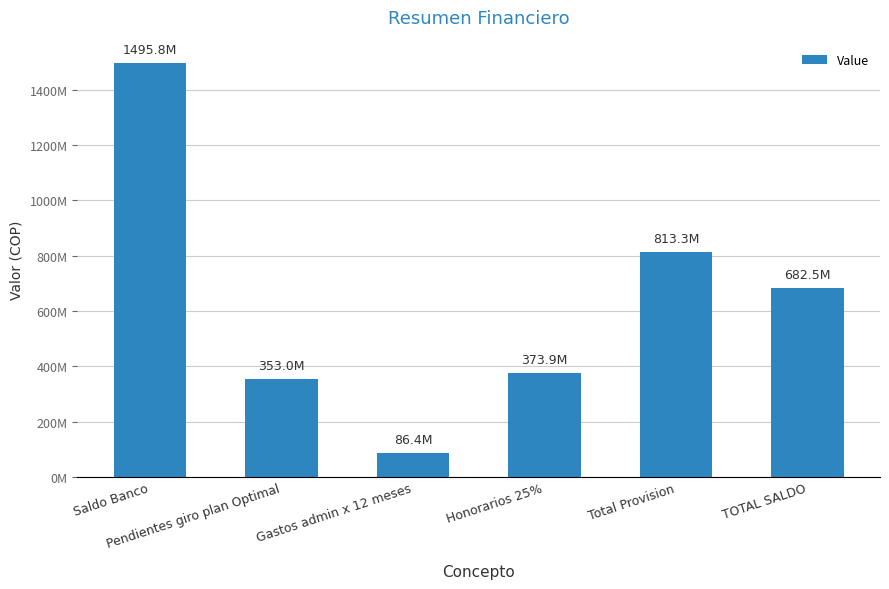

Reading left to right, transcribe all the data shown in this chart.

1495764025.0	352962039.9	86400000.0	373941006.2	813303046.1	682460978.9